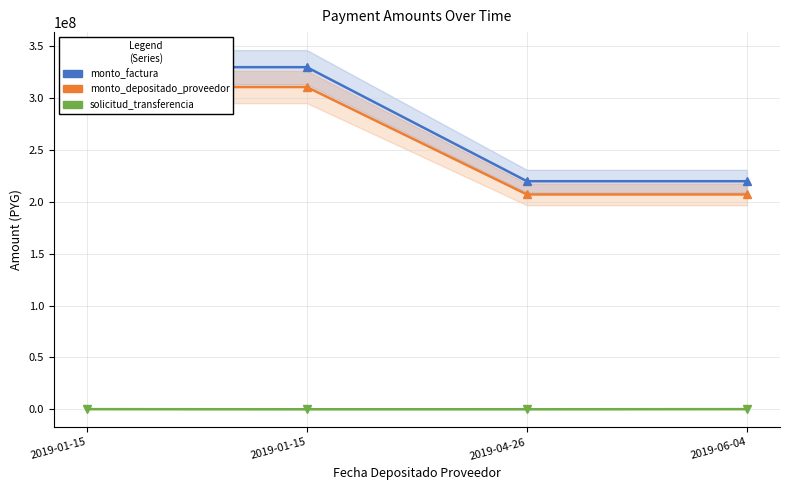

How many lines are shown in the chart?

3